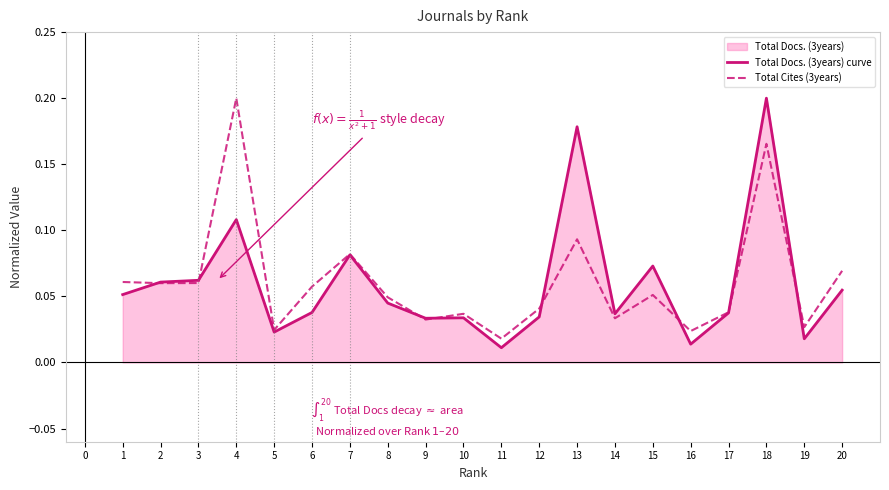

How many lines are shown in the chart?

2